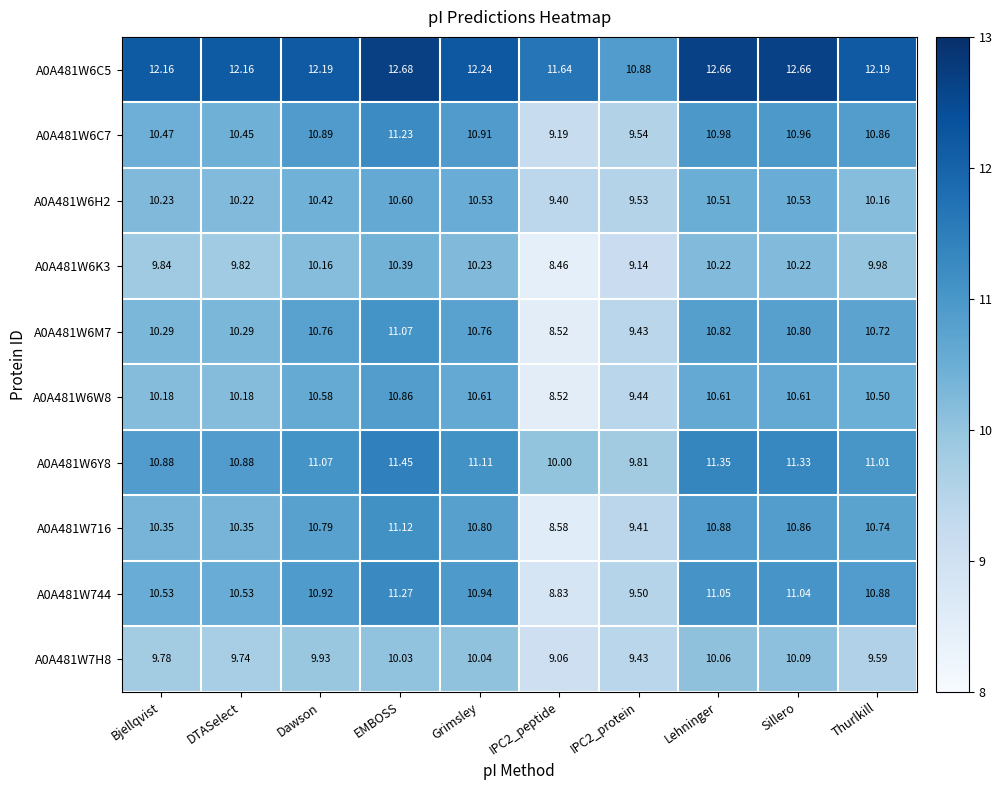

At which category is the sum across all series the highest?

EMBOSS